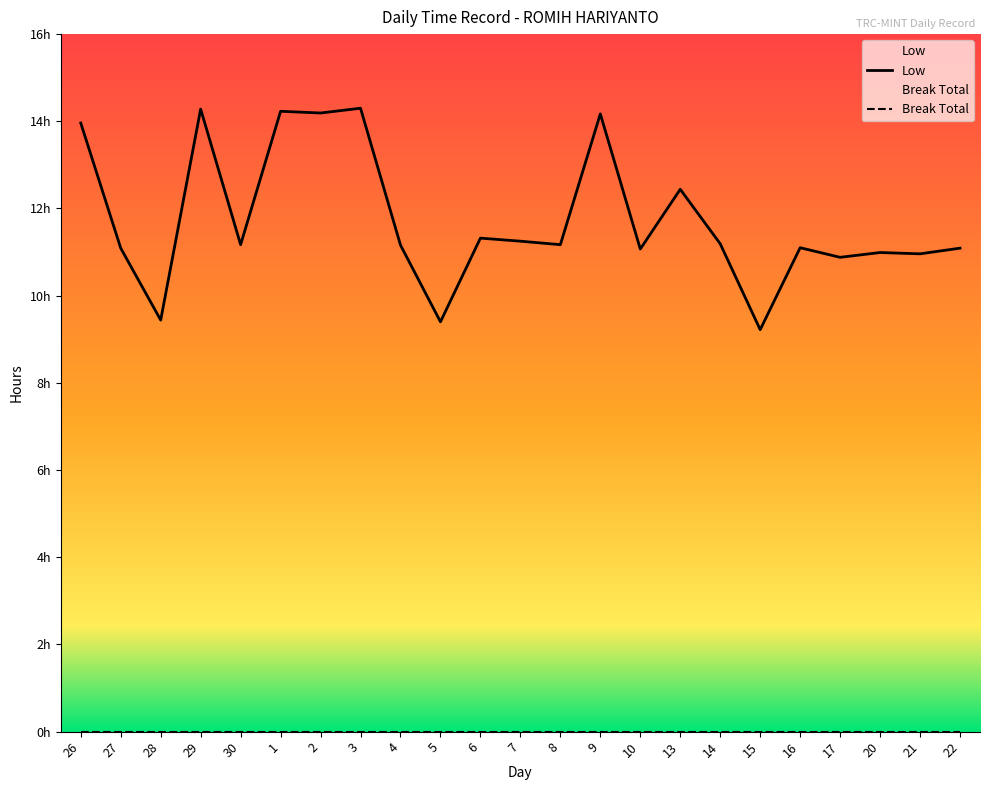

Between 20 and 28, which is larger?

20